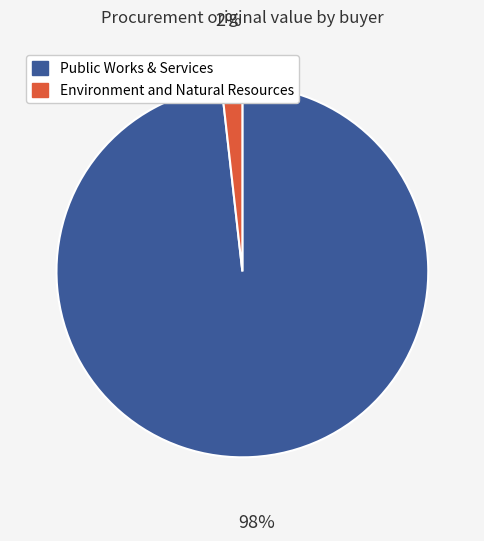

Count the number of slices in the pie.

2